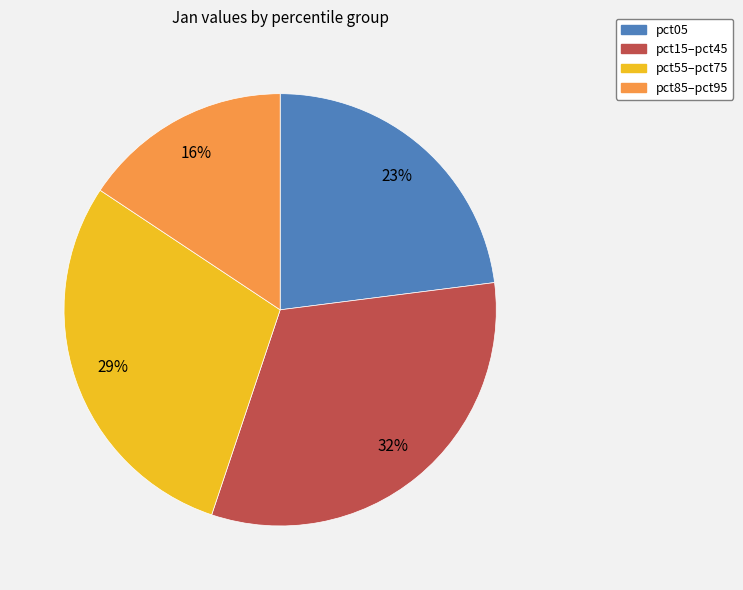

To the nearest percent, what is the average slice percentage?

25%